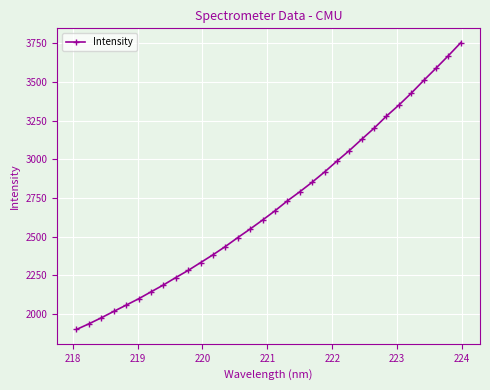

What is the average value?

2704.9